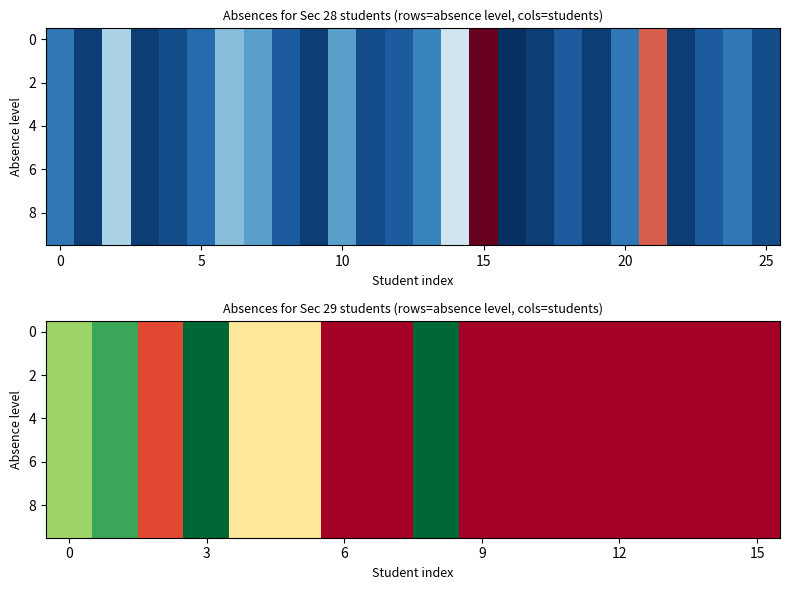

Between 14 and 9, which is larger?

14